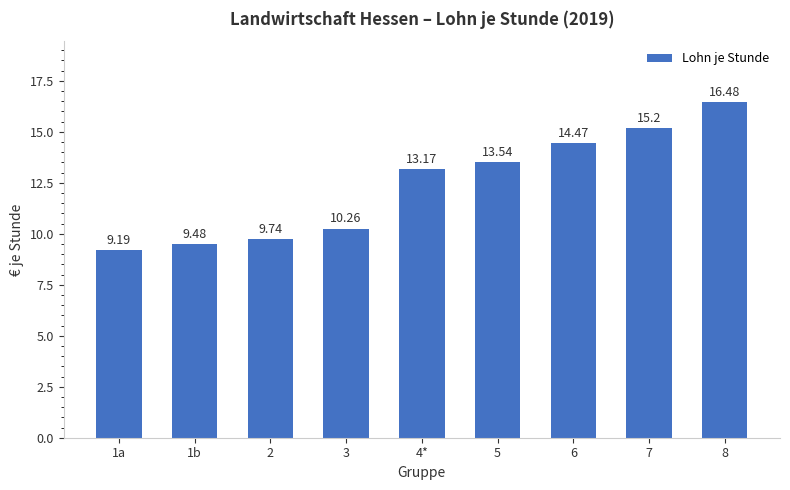

Read the value at 1a.

9.2